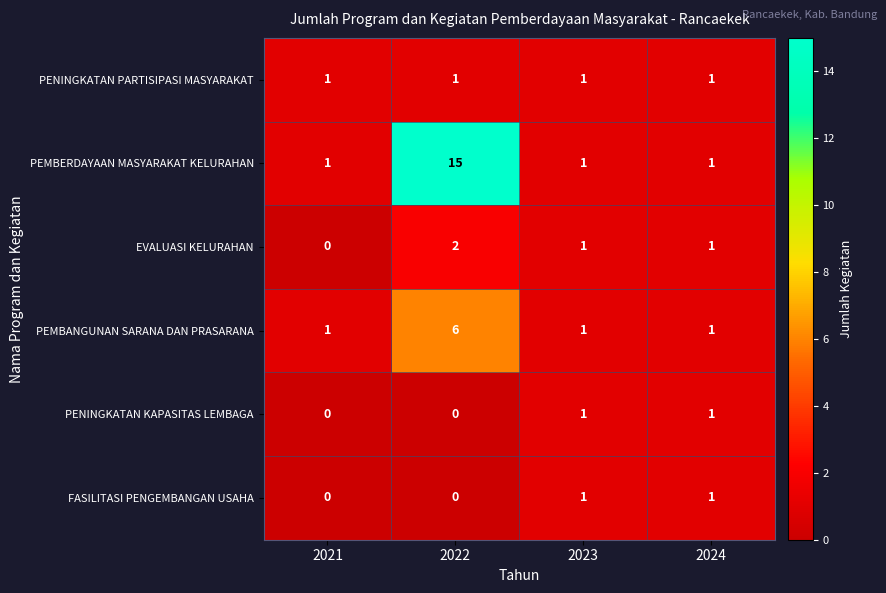

Which series has the widest spread of values?

PEMBERDAYAAN MASYARAKAT KELURAHAN